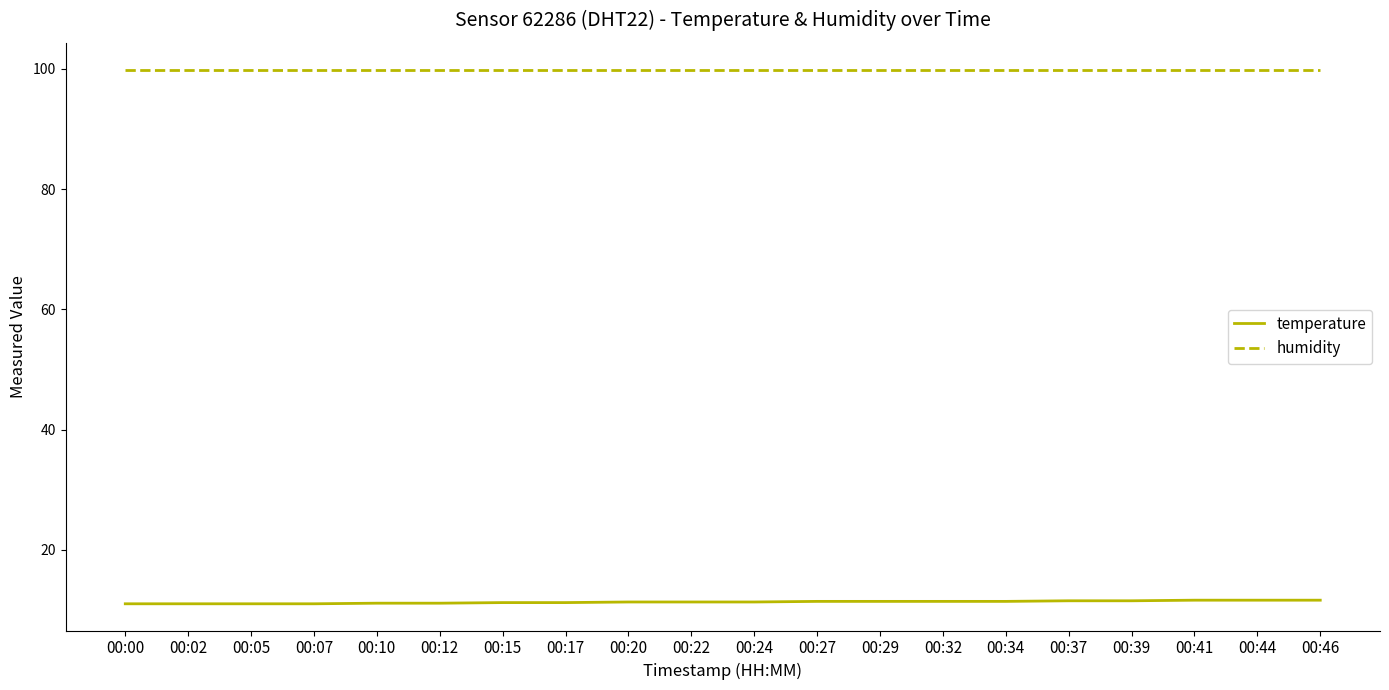

True or false: humidity has a value of 99.9 at 00:29.

True